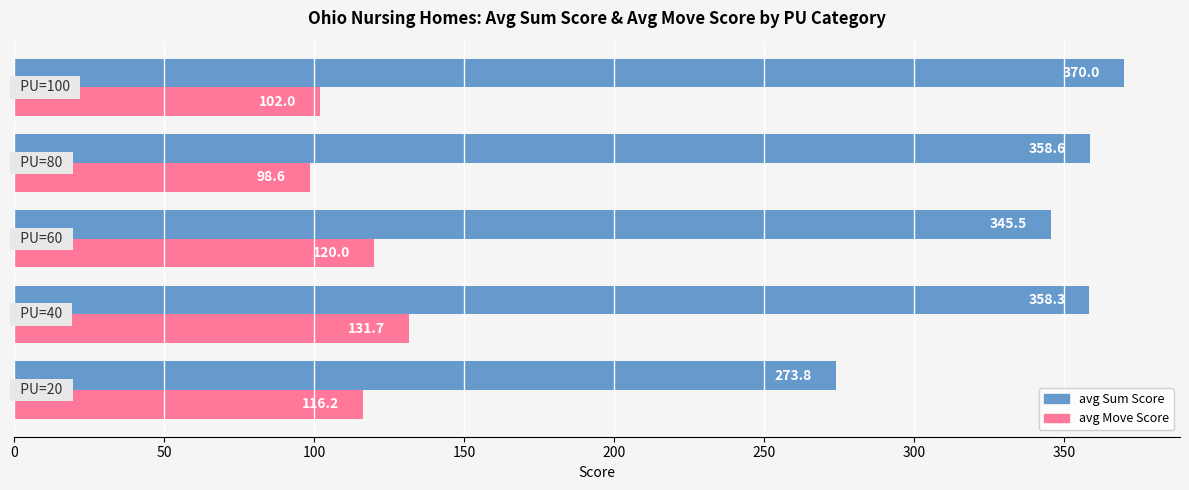

Which series has the largest total across all categories?

avg Sum Score